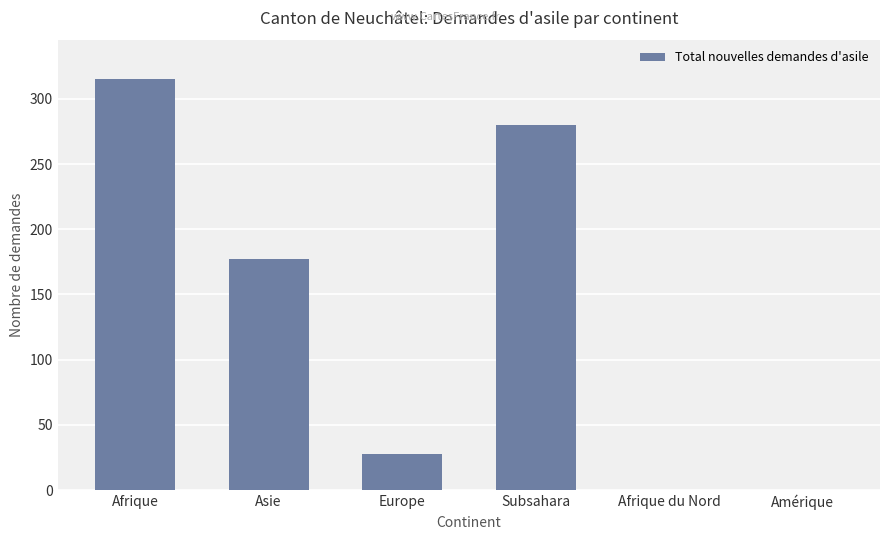

Where is the data nearest to the value 157?

Asie